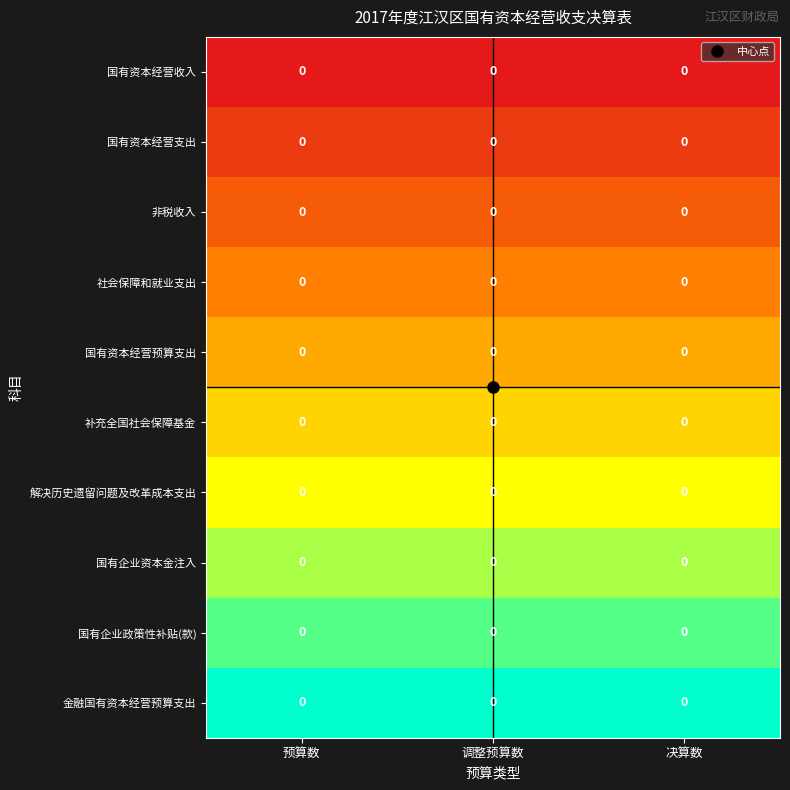

Between 调整预算数 and 决算数, which is larger?

调整预算数